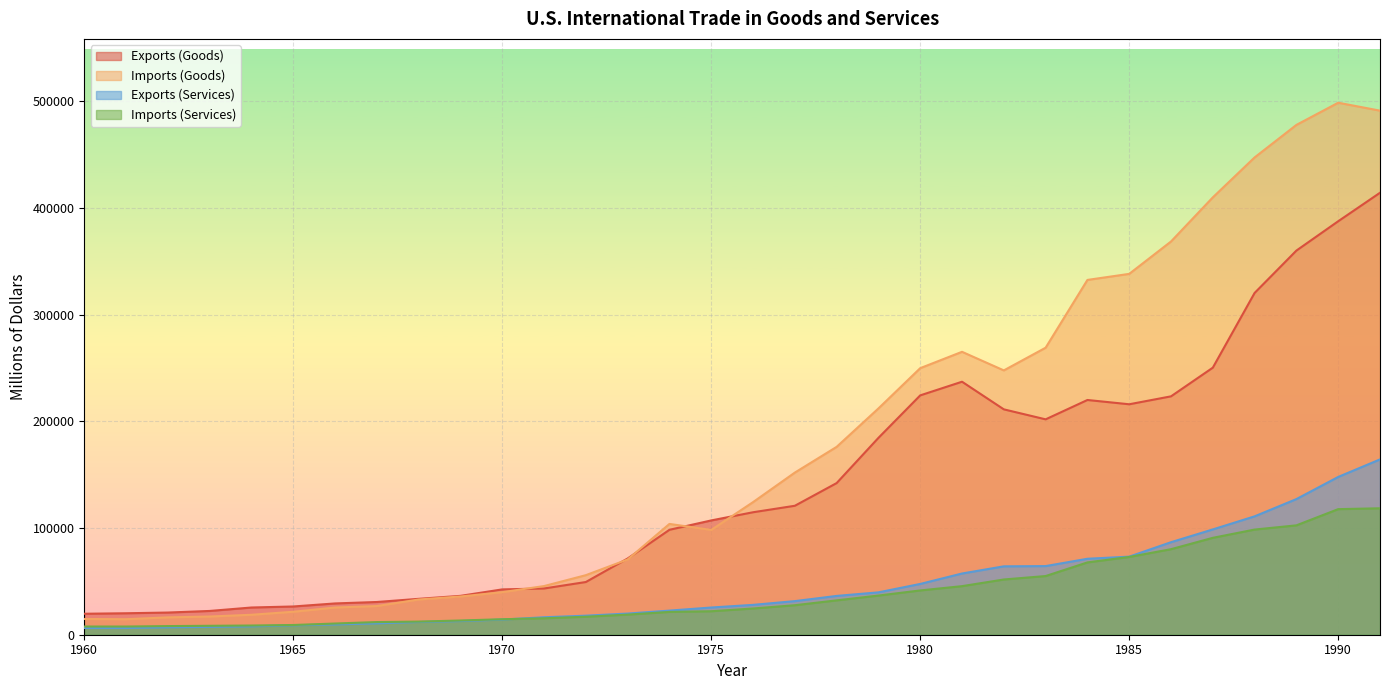

Reading right to left, transcribe all the data shown in this chart.

Exports (Goods): 1991=414083	1990=387401	1989=359916	1988=320230	1987=250208	1986=223344	1985=215915	1984=219926	1983=201799	1982=211157	1981=237044	1980=224250	1979=184439	1978=142075	1977=120816	1976=114745	1975=107088	1974=98306	1973=71410	1972=49381	1971=43319	1970=42469	1969=36414	1968=33626	1967=30666	1966=29310	1965=26461	1964=25501	1963=22272	1962=20781	1961=20108	1960=19650
Imports (Goods): 1991=491020	1990=498438	1989=477665	1988=447189	1987=409765	1986=368425	1985=338088	1984=332418	1983=268901	1982=247642	1981=265067	1980=249750	1979=212007	1978=176002	1977=151907	1976=124228	1975=98185	1974=103811	1973=70499	1972=55797	1971=45579	1970=39866	1969=35807	1968=32991	1967=26866	1966=25493	1965=21510	1964=18700	1963=17048	1962=16260	1961=14537	1960=14758
Exports (Services): 1991=164260	1990=147833	1989=127087	1988=110920	1987=98661	1986=86690	1985=73156	1984=71168	1983=64307	1982=64078	1981=57355	1980=47585	1979=39693	1978=36353	1977=31486	1976=27971	1975=25497	1974=22591	1973=19832	1972=17842	1971=16358	1970=14171	1969=12806	1968=11918	1967=10667	1966=9616	1965=8824	1964=7839	1963=7348	1962=6941	1961=6295	1960=6289
Imports (Services): 1991=118459	1990=117660	1989=102480	1988=98525	1987=90788	1986=80147	1985=72863	1984=67748	1983=54973	1982=51750	1981=45503	1980=41492	1979=36689	1978=32189	1977=27640	1976=24570	1975=21996	1974=21378	1973=18843	1972=16867	1971=15401	1970=14519	1969=13323	1968=12301	1967=11863	1966=10494	1965=9111	1964=8619	1963=8363	1962=8092	1961=7671	1960=7675